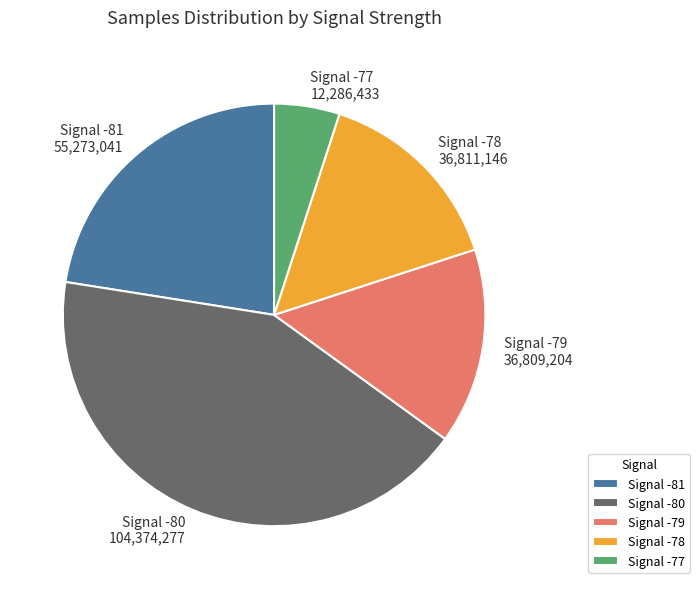

Is it true that Signal -79 36,809,204 is 28% of the pie?

False